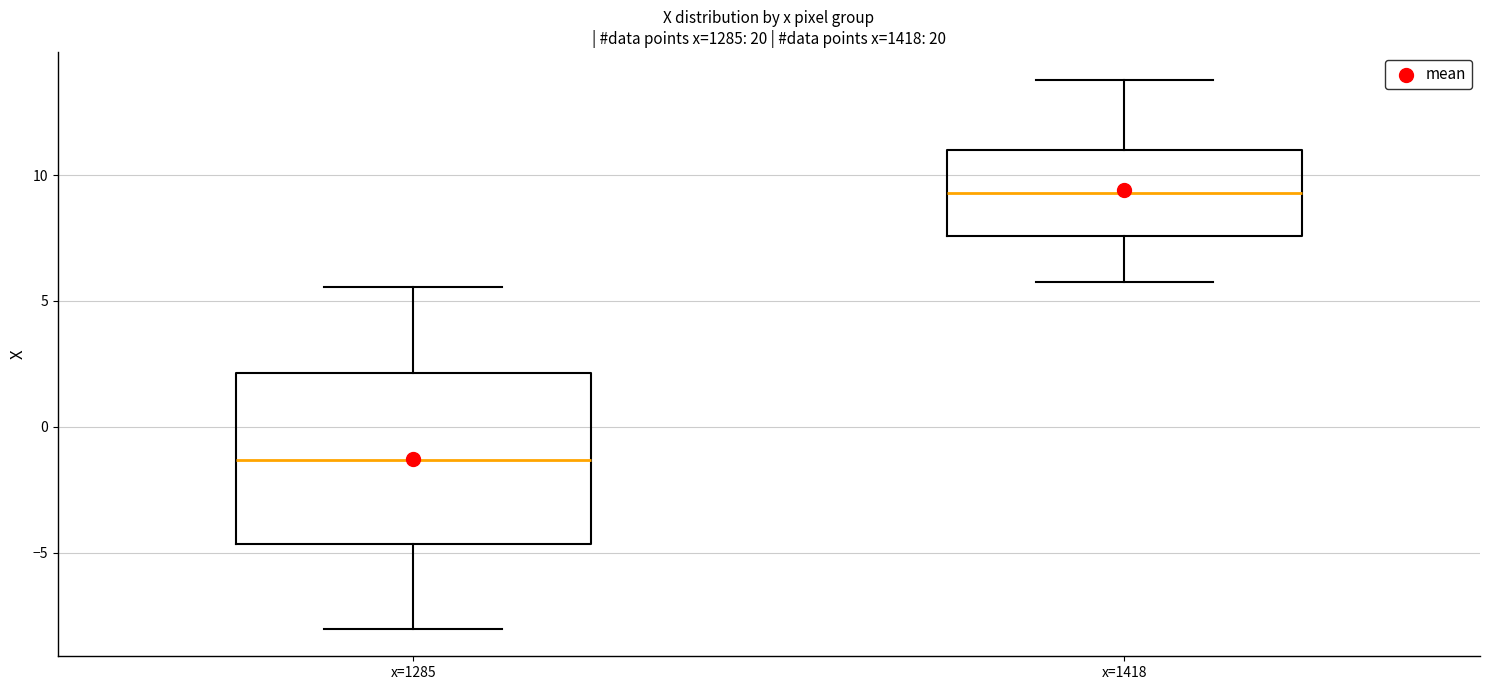

Comparing the boxes themselves (not the whiskers), which one is the tallest?

x=1285